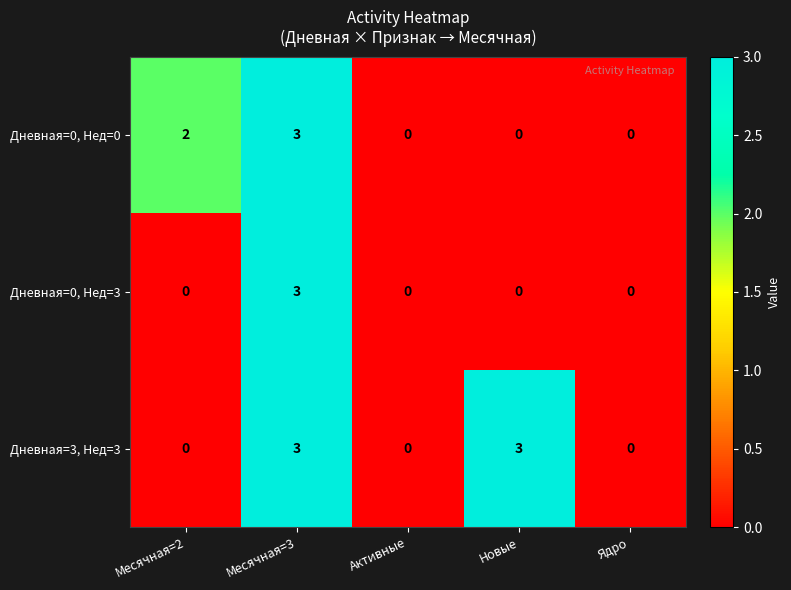

How many categories are shown in the chart?

5